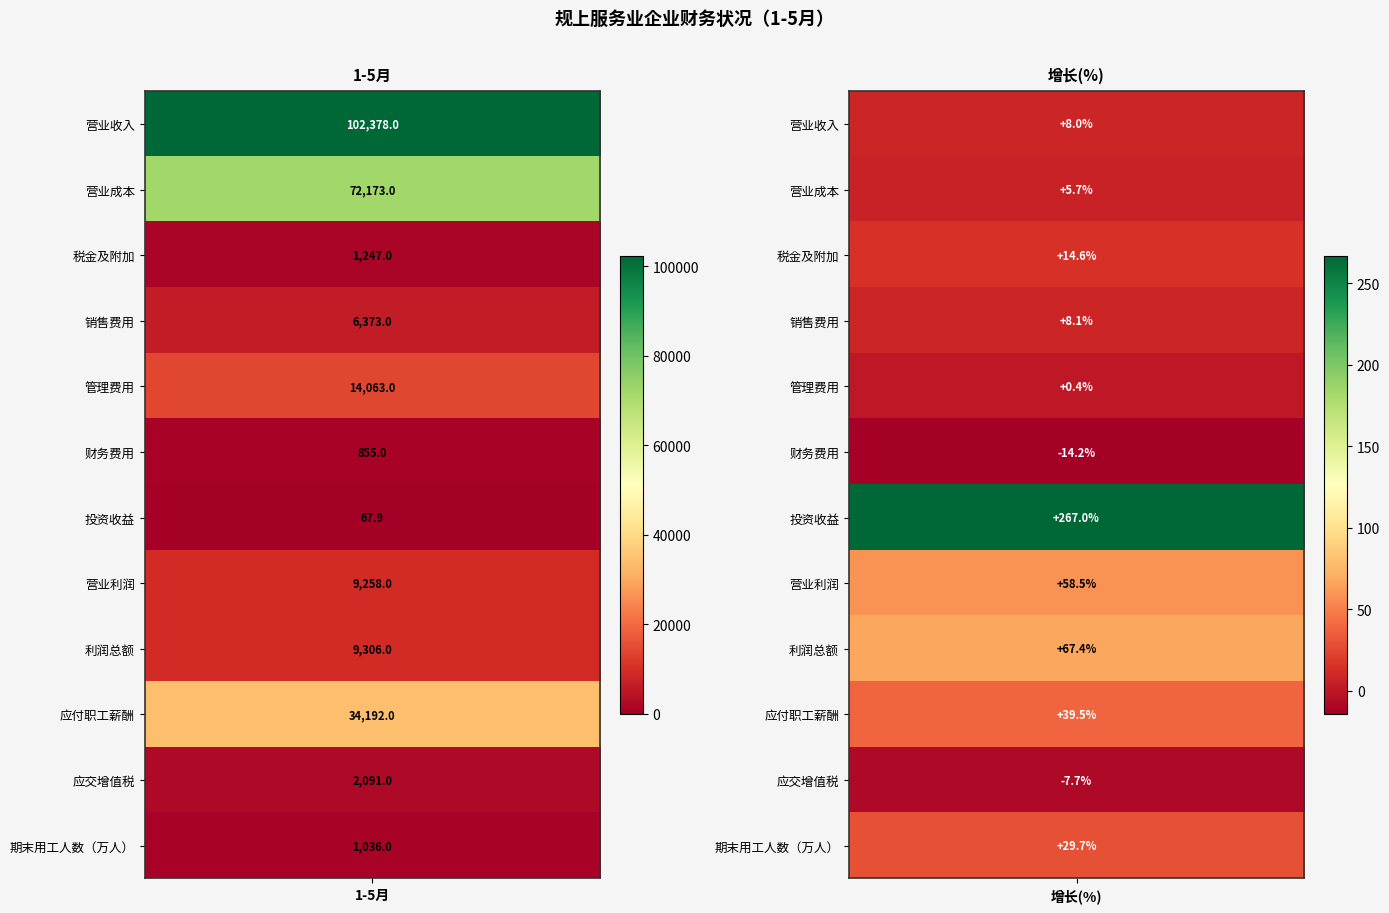

Reading right to left, transcribe all the data shown in this chart.

营业收入: 营业成本=8.0	营业收入=102378.0
营业成本: 营业成本=5.7	营业收入=72173.0
税金及附加: 营业成本=14.6	营业收入=1247.0
销售费用: 营业成本=8.1	营业收入=6373.0
管理费用: 营业成本=0.4	营业收入=14063.0
财务费用: 营业成本=-14.2	营业收入=855.0
投资收益: 营业成本=267.0	营业收入=67.9
营业利润: 营业成本=58.5	营业收入=9258.0
利润总额: 营业成本=67.4	营业收入=9306.0
应付职工薪酬: 营业成本=39.5	营业收入=34192.0
应交增值税: 营业成本=-7.7	营业收入=2091.0
期末用工人数（万人）: 营业成本=29.7	营业收入=1036.0